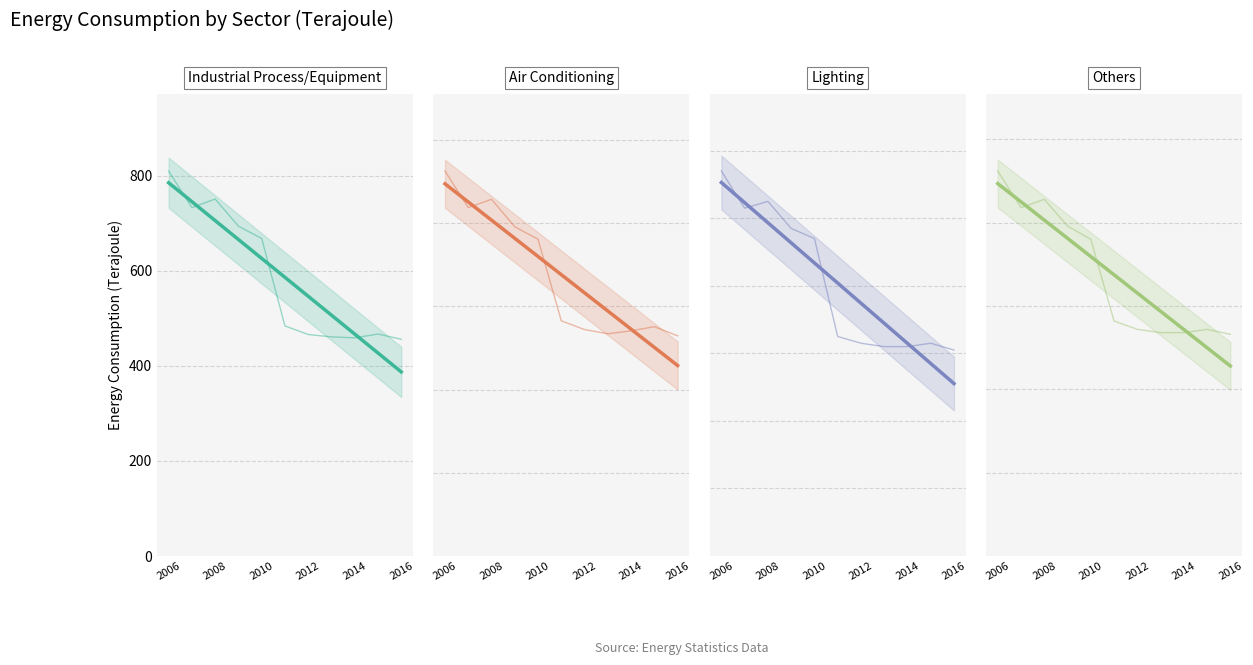

The value of Industrial Process/Equipment at 2006 is 810. True or false?

True